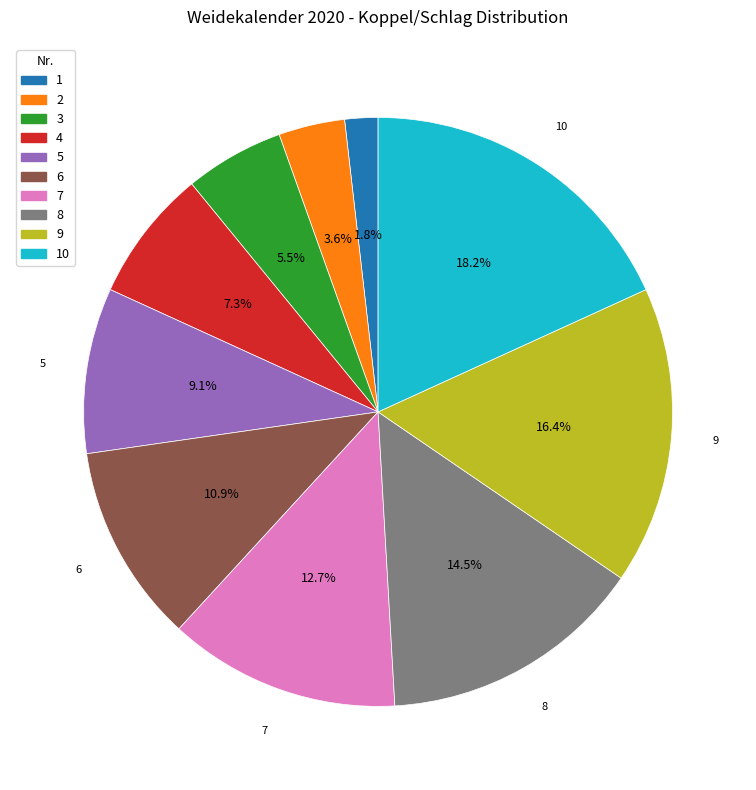

Which category has the smallest portion of the pie?

1